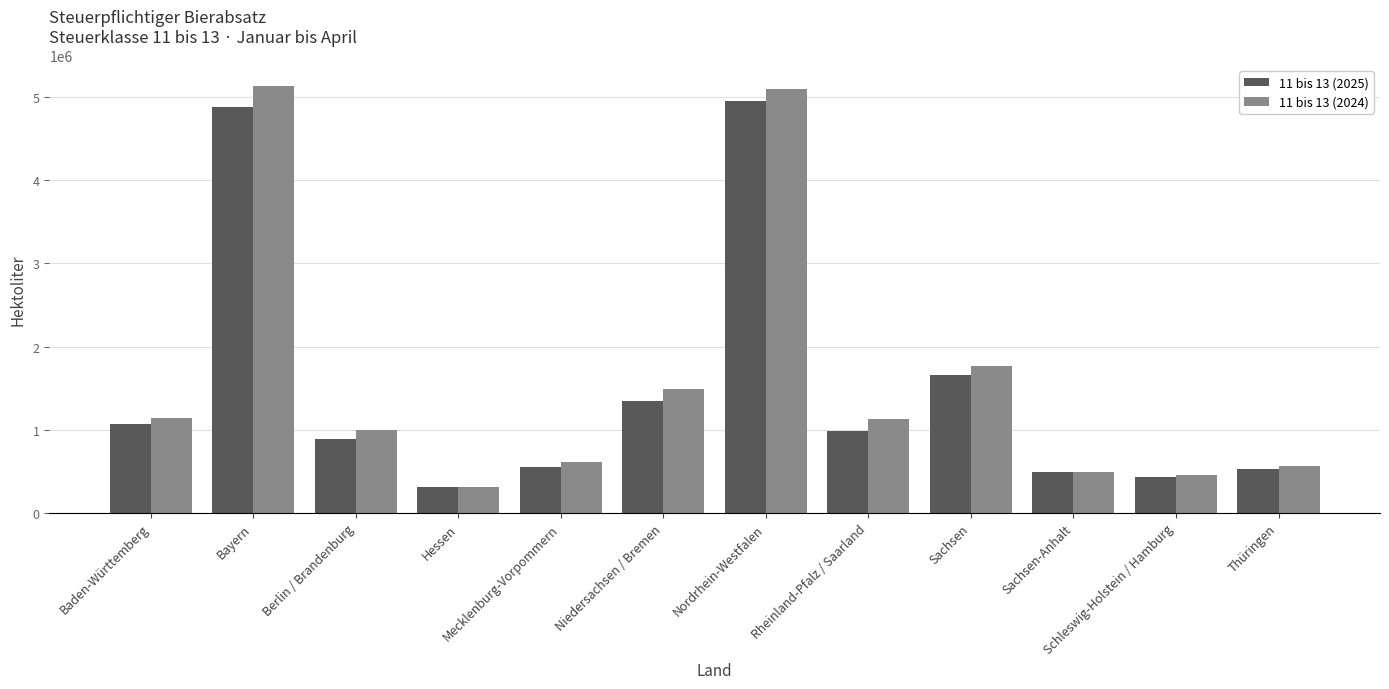

At which label does 11 bis 13 (2024) first exceed 1124251?

Baden-Württemberg